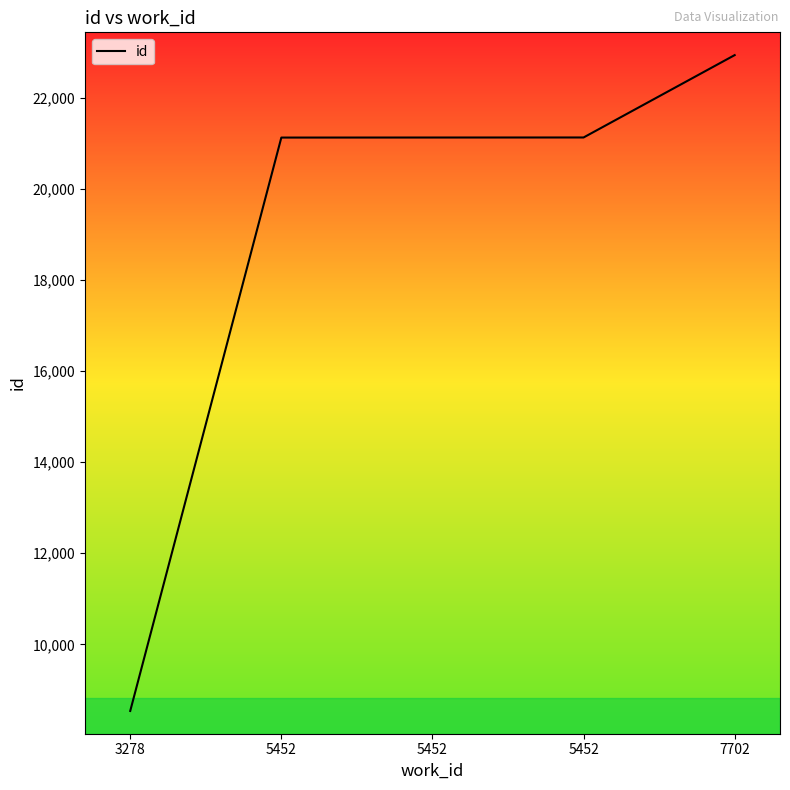

What is the maximum value shown in the chart?

22935